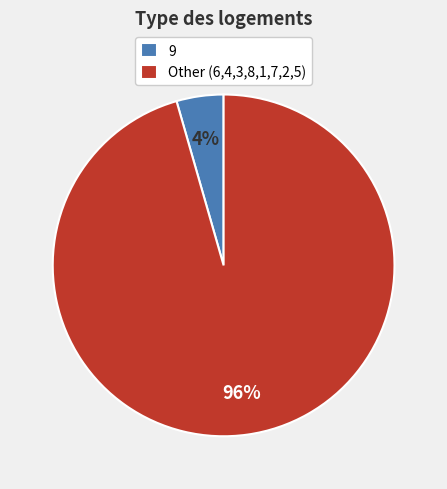

To the nearest percent, what is the average slice percentage?

50%